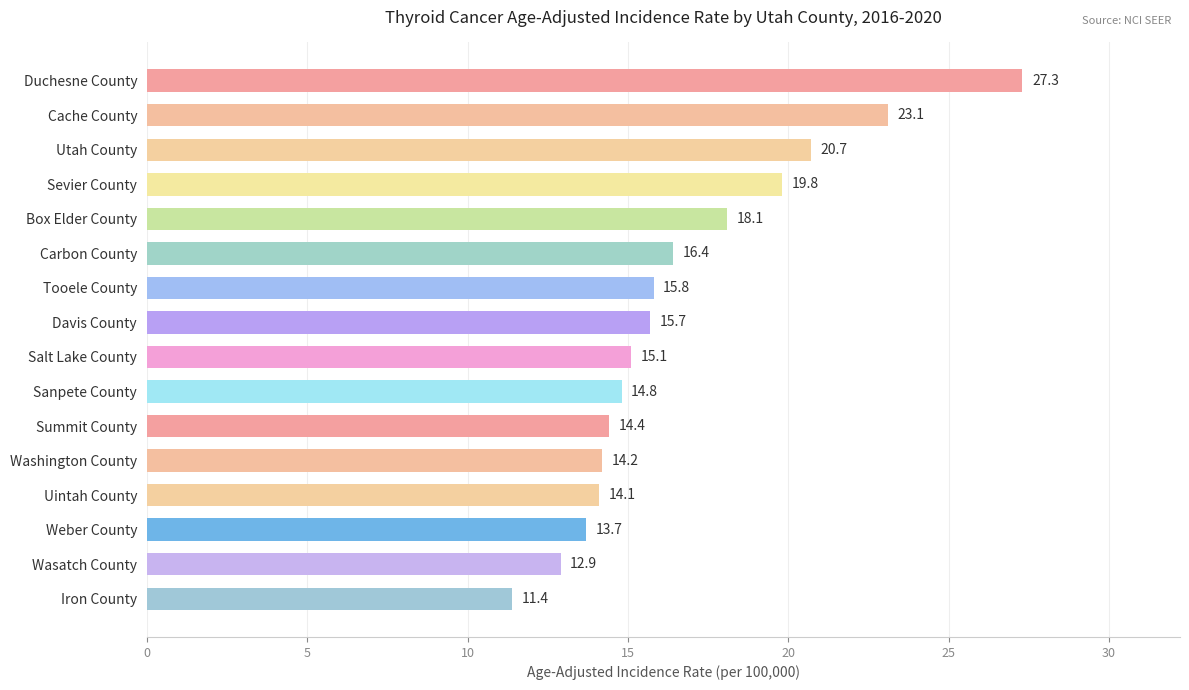

What is the value of the 2nd bar from the top?

23.1